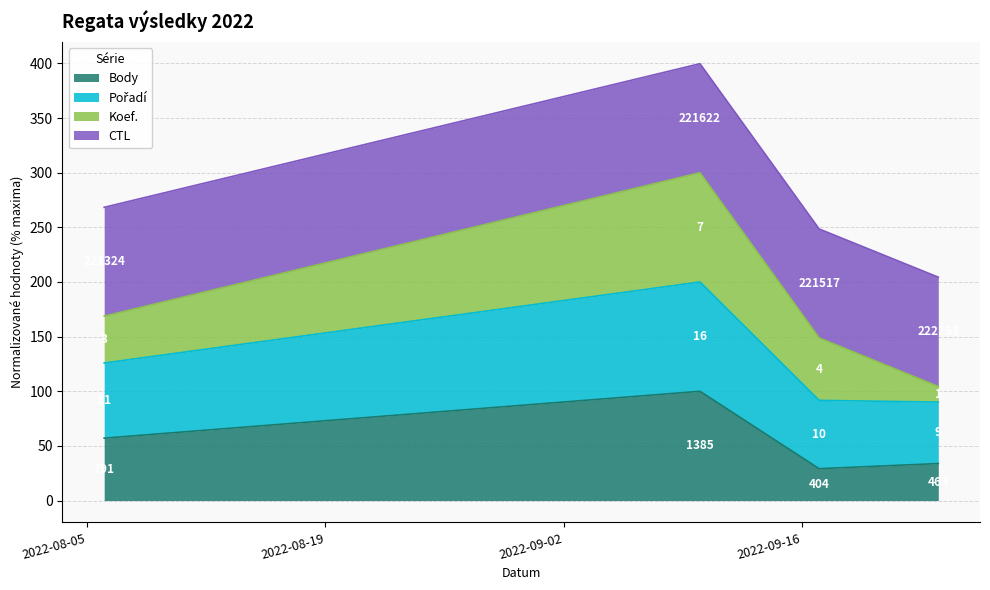

True or false: Body and Pořadí intersect in this chart.

False